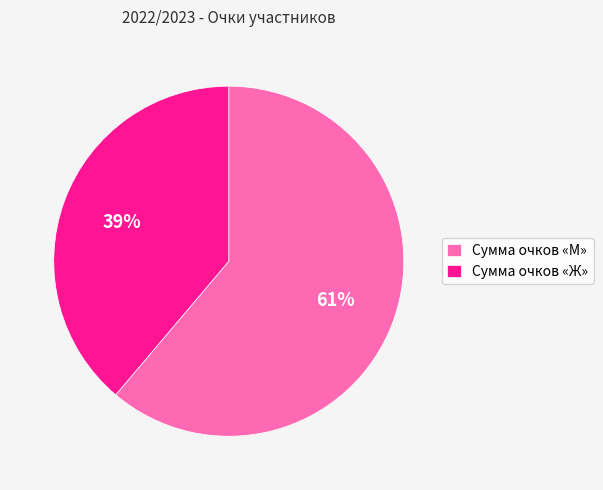

To the nearest percent, what is the combined percentage of Сумма очков «М» and Сумма очков «Ж»?

100%